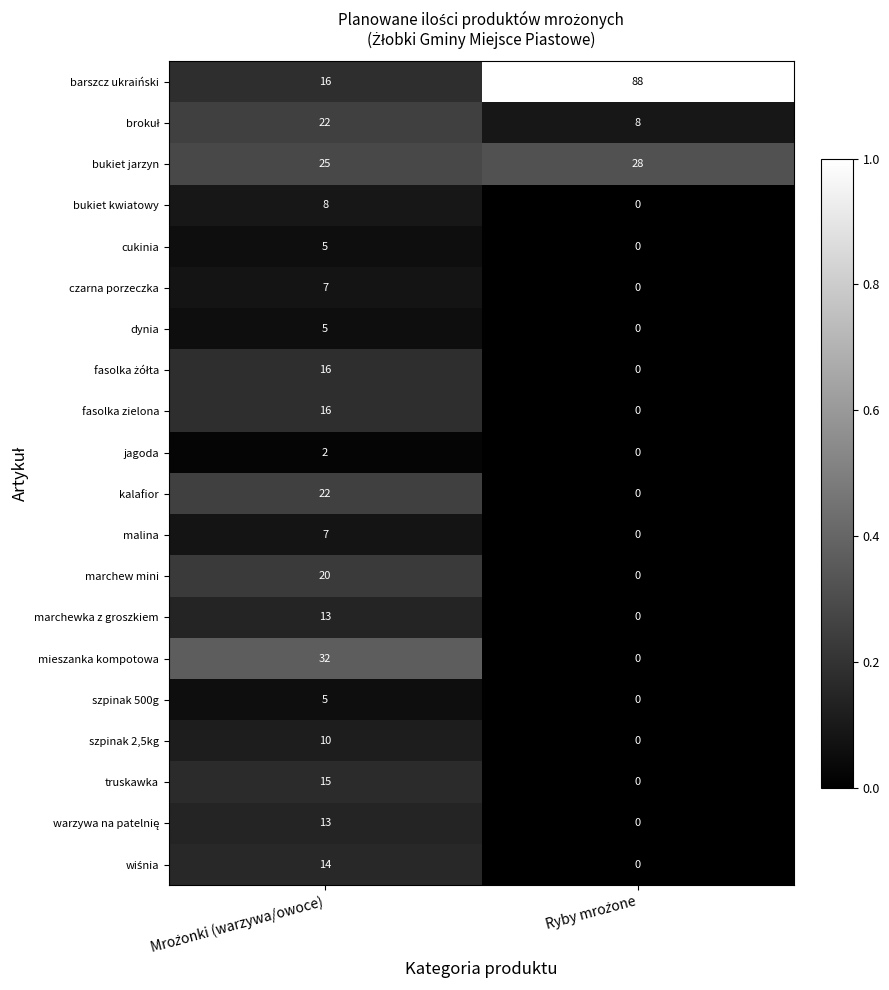

What is the difference between the maximum and minimum values in the truskawka series?

15